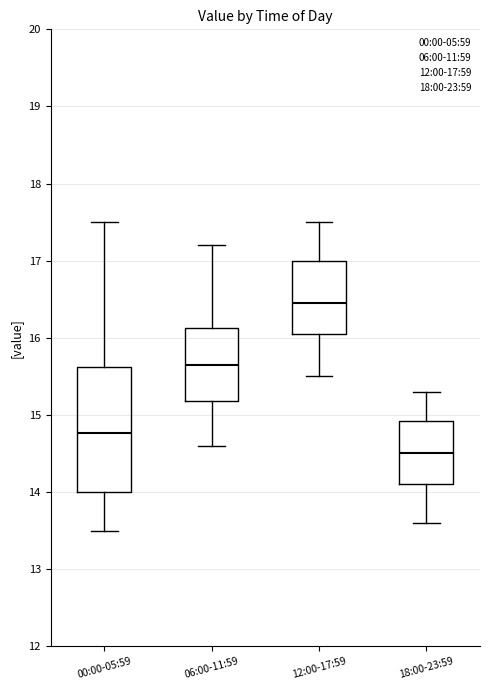

Reading left to right, read every box against the y-axis: the position of its median line, the range the box covers, and the ends of its whiskers. The values are not printed on the chart, so give them approximately, as read against the axis.

00:00-05:59: median 14.8, box 14.0 to 15.6, whiskers 13.5 to 17.5
06:00-11:59: median 15.7, box 15.2 to 16.1, whiskers 14.6 to 17.2
12:00-17:59: median 16.5, box 16.1 to 17.0, whiskers 15.5 to 17.5
18:00-23:59: median 14.5, box 14.1 to 14.9, whiskers 13.6 to 15.3